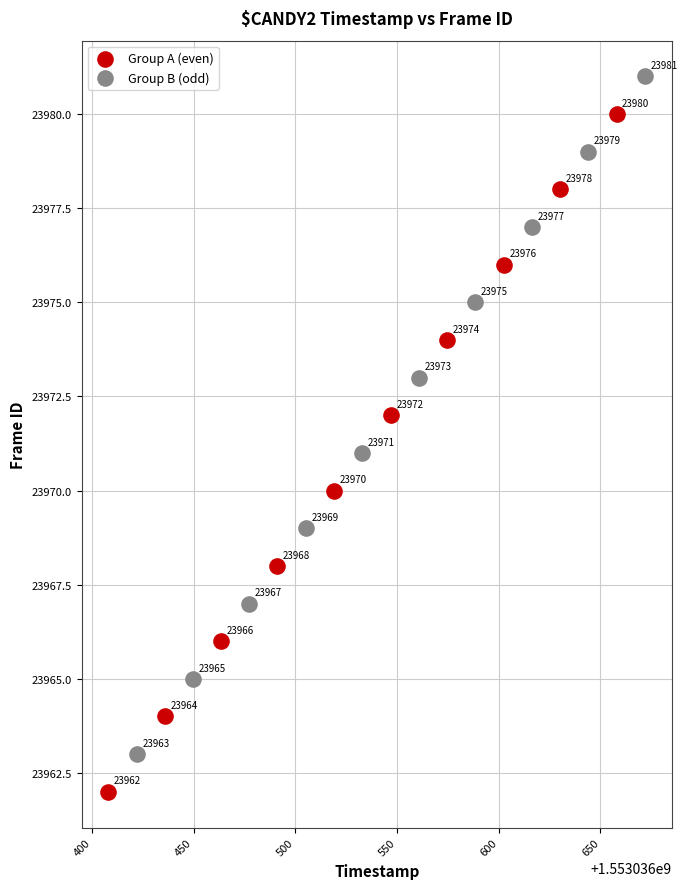

Which series reaches the maximum Y coordinate?

Group B (odd)